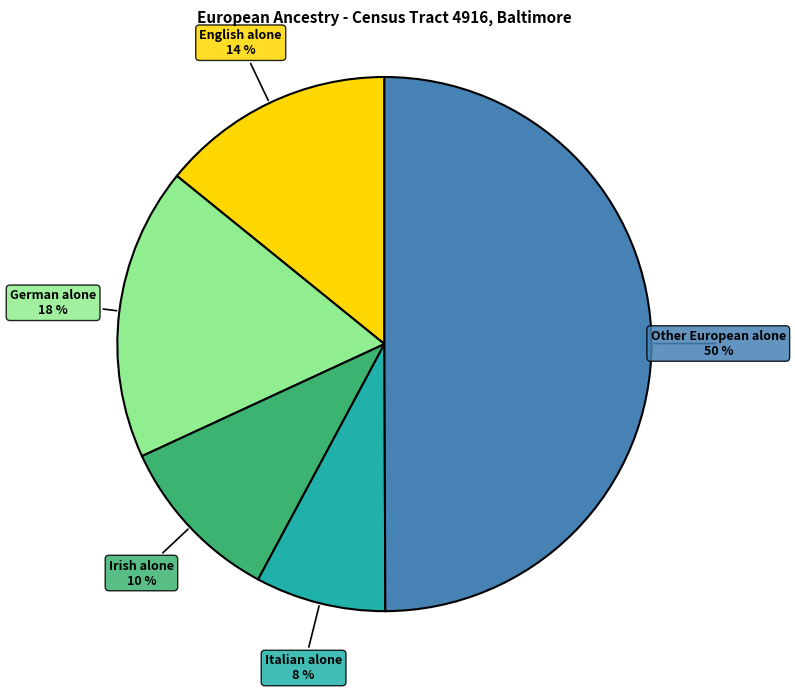

To the nearest percent, what is the difference between the largest and smallest slice percentages?

42%